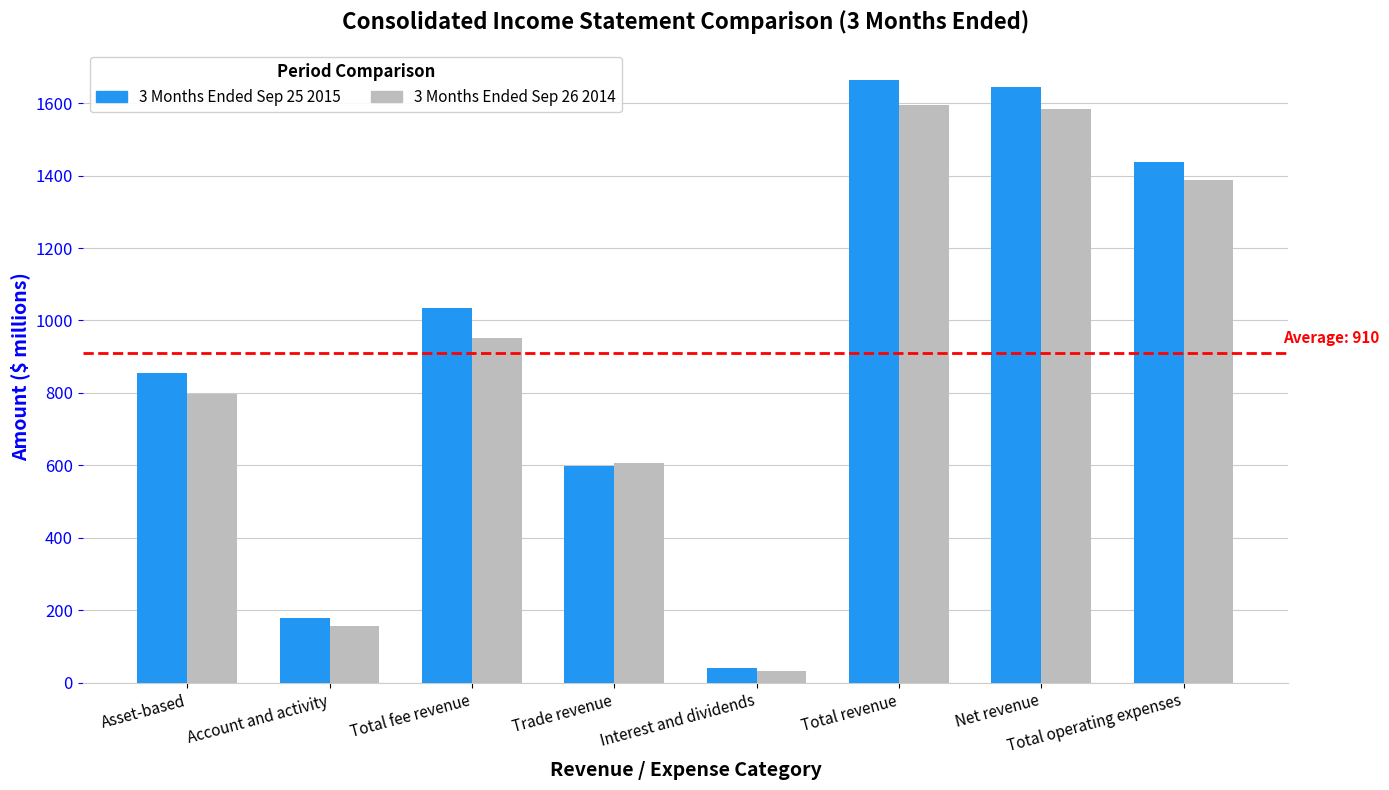

Where is 3 Months Ended Sep 25 2015 nearest to the value 852?

Asset-based